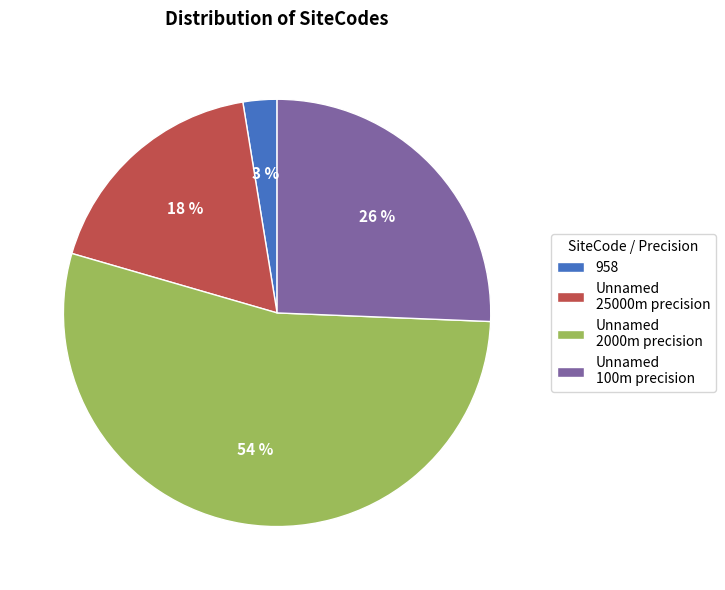

Which has a higher value, Unnamed 25000m precision or 958?

Unnamed 25000m precision